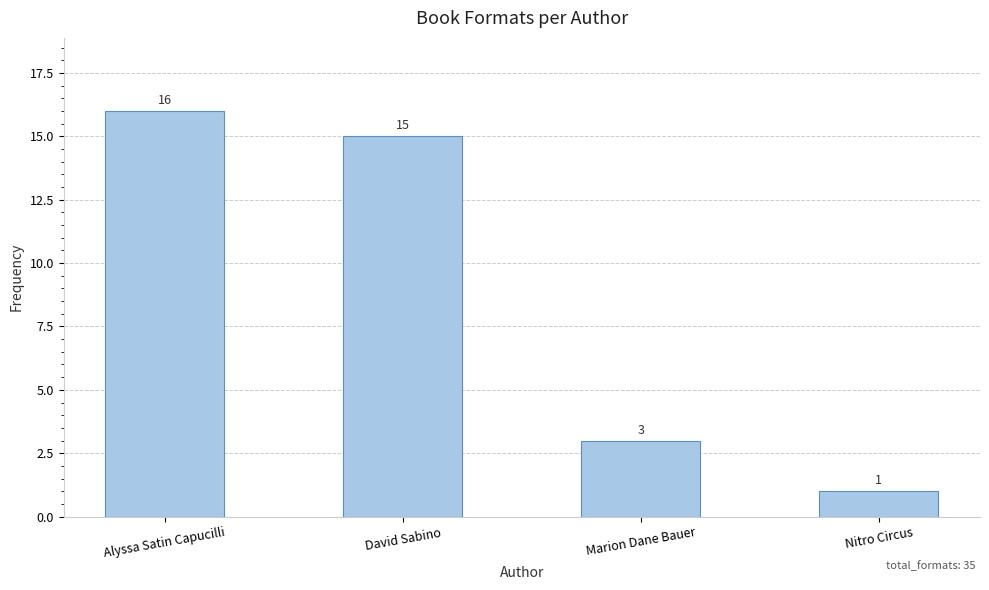

What is the greatest value displayed?

16